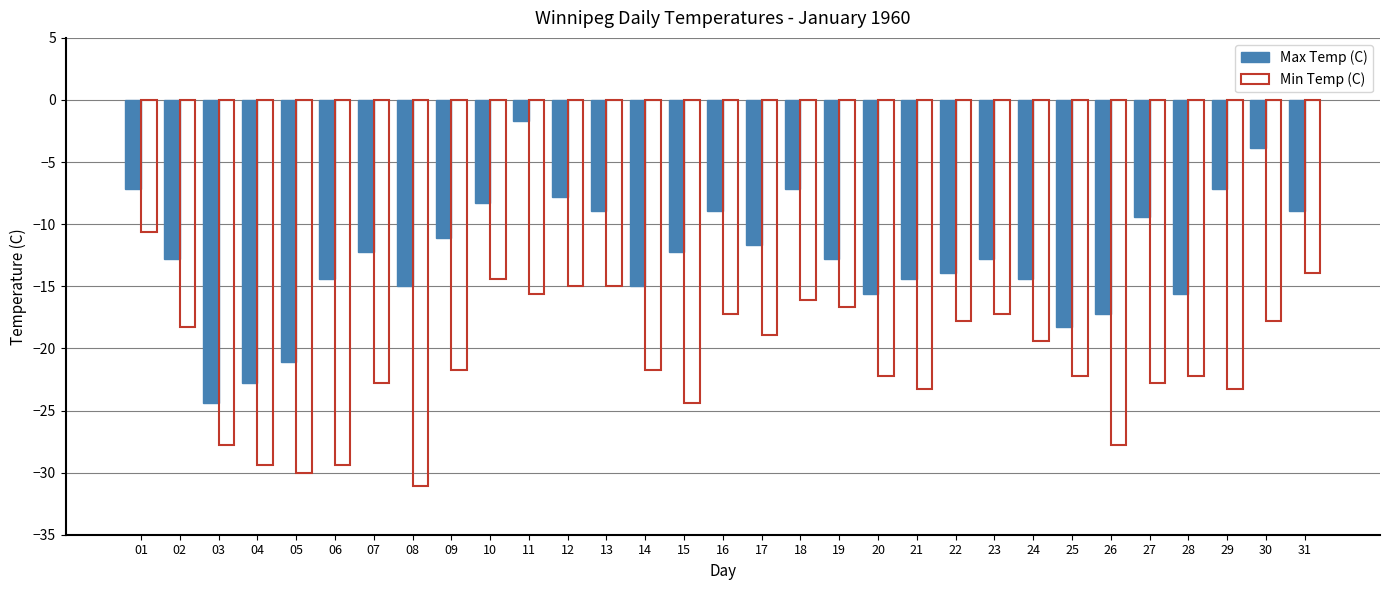

What is the smallest value displayed?

-31.1